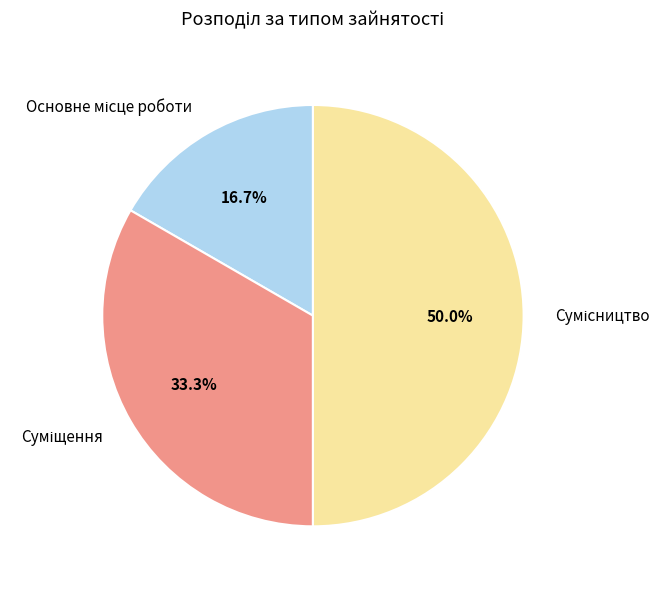

To the nearest percent, what is the difference between the Суміщення and Основне місце роботи slice percentages?

17%